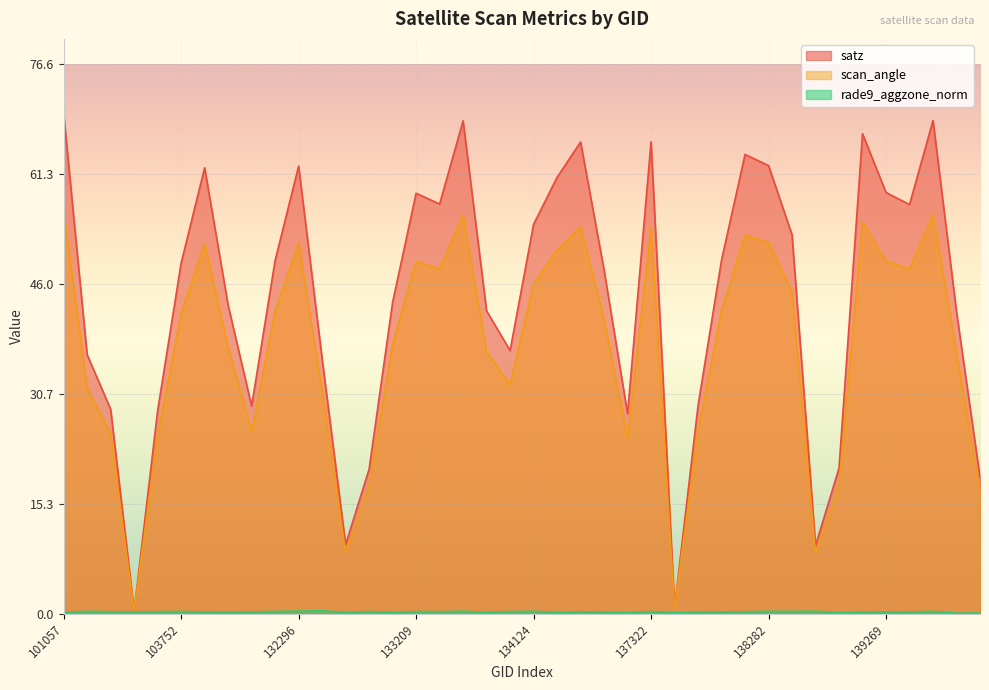

List the series in order of their overall mean, highest first.

satz, scan_angle, rade9_aggzone_norm